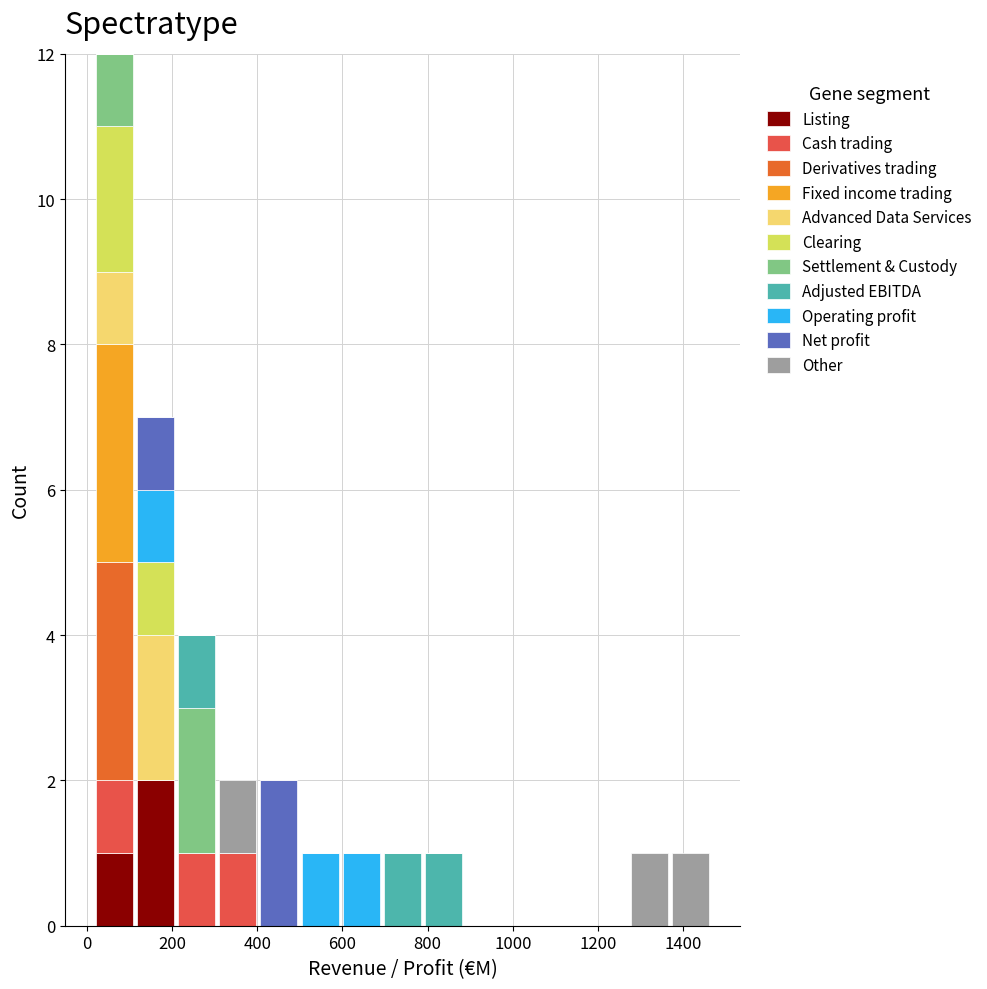

Which range on the x-axis has the tallest stacked bar (by total height)?

20 to 120